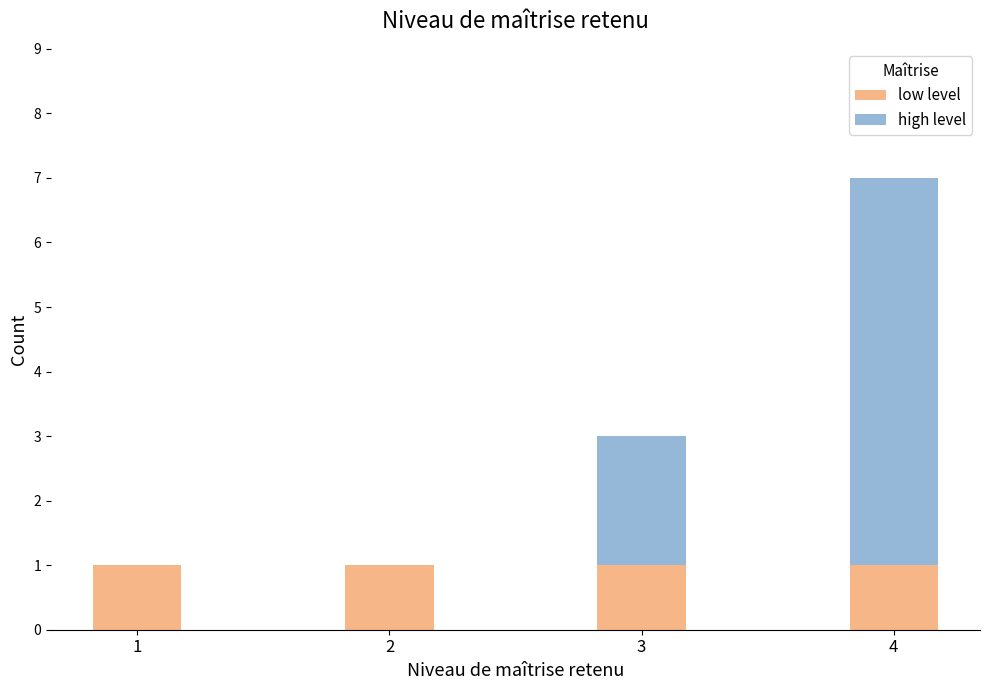

At which category is the sum across all series the highest?

4